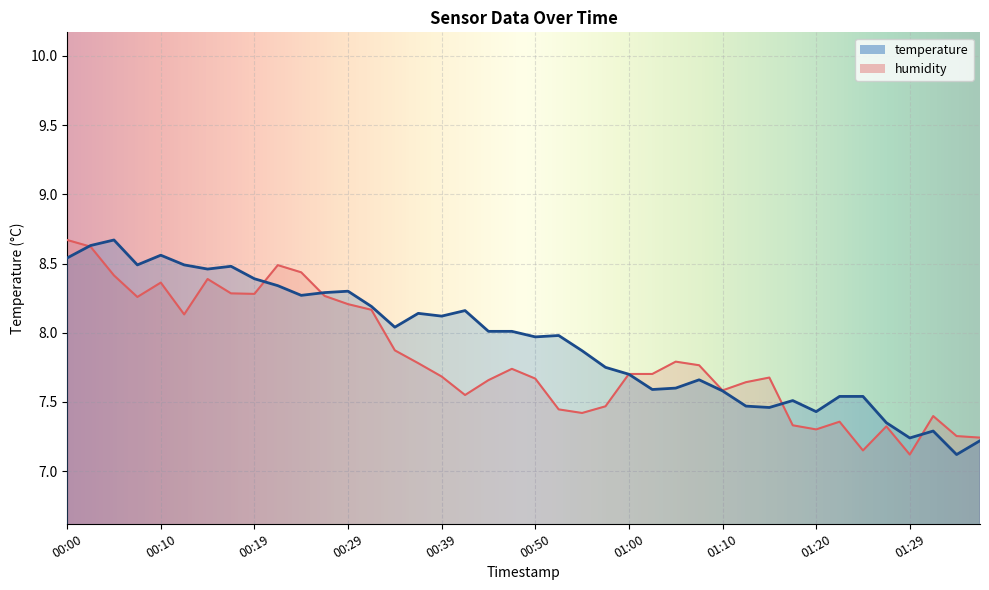

How many times do temperature and humidity cross each other?

6